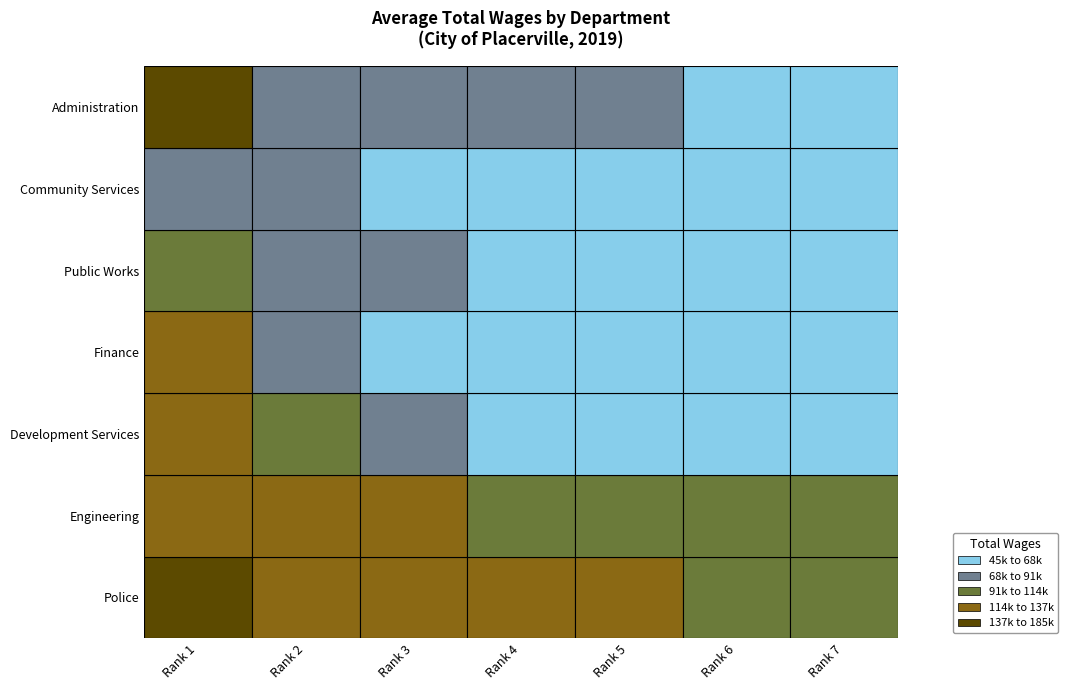

How many series are shown in this chart?

7